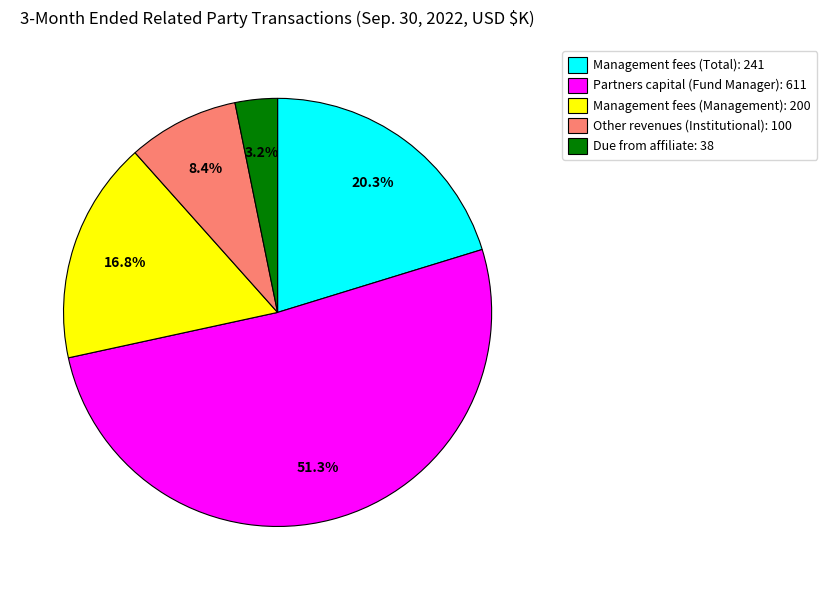

The Due from affiliate slice represents 3% of the pie. True or false?

True